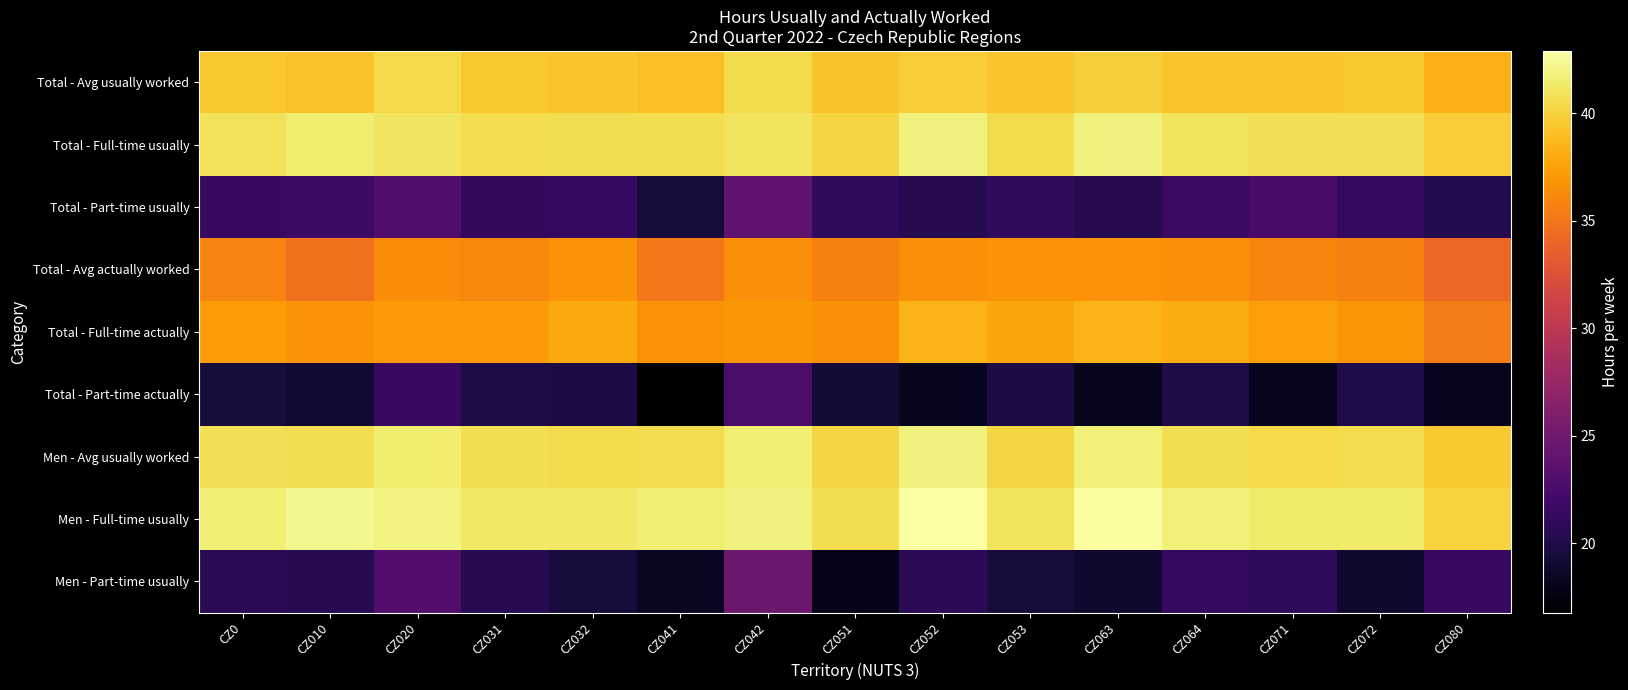

Reading left to right, transcribe all the data shown in this chart.

Total - Avg usually worked: CZ0=39.5	CZ010=39.2	CZ020=40.4	CZ031=39.5	CZ032=39.4	CZ041=39.1	CZ042=40.5	CZ051=39.3	CZ052=39.8	CZ053=39.4	CZ063=39.9	CZ064=39.4	CZ071=39.4	CZ072=39.5	CZ080=38.4
Total - Full-time usually: CZ0=40.9	CZ010=41.5	CZ020=41.2	CZ031=40.6	CZ032=40.7	CZ041=40.7	CZ042=41.0	CZ051=40.2	CZ052=41.8	CZ053=40.5	CZ063=41.8	CZ064=41.0	CZ071=40.9	CZ072=40.8	CZ080=39.7
Total - Part-time usually: CZ0=21.4	CZ010=21.8	CZ020=22.9	CZ031=21.1	CZ032=21.3	CZ041=19.4	CZ042=23.8	CZ051=21.0	CZ052=20.4	CZ053=21.0	CZ063=20.4	CZ064=21.7	CZ071=22.4	CZ072=21.4	CZ080=20.3
Total - Avg actually worked: CZ0=35.8	CZ010=34.7	CZ020=36.3	CZ031=36.0	CZ032=36.7	CZ041=35.1	CZ042=36.5	CZ051=35.7	CZ052=36.6	CZ053=36.7	CZ063=36.6	CZ064=36.6	CZ071=35.9	CZ072=35.7	CZ080=34.1
Total - Full-time actually: CZ0=37.1	CZ010=36.7	CZ020=37.0	CZ031=37.0	CZ032=37.9	CZ041=36.7	CZ042=36.9	CZ051=36.6	CZ052=38.5	CZ053=37.7	CZ063=38.4	CZ064=38.1	CZ071=37.4	CZ072=36.8	CZ080=35.3
Total - Part-time actually: CZ0=19.4	CZ010=19.1	CZ020=21.6	CZ031=19.9	CZ032=19.8	CZ041=16.8	CZ042=22.6	CZ051=19.3	CZ052=18.2	CZ053=19.8	CZ063=18.2	CZ064=20.0	CZ071=18.3	CZ072=20.1	CZ080=18.2
Men - Avg usually worked: CZ0=40.8	CZ010=40.7	CZ020=41.5	CZ031=40.7	CZ032=40.5	CZ041=40.7	CZ042=41.6	CZ051=40.2	CZ052=41.8	CZ053=40.2	CZ063=41.8	CZ064=40.7	CZ071=40.4	CZ072=40.6	CZ080=39.6
Men - Full-time usually: CZ0=41.6	CZ010=42.3	CZ020=42.0	CZ031=41.2	CZ032=41.3	CZ041=41.6	CZ042=41.9	CZ051=40.7	CZ052=42.9	CZ053=41.0	CZ063=42.8	CZ064=41.8	CZ071=41.4	CZ072=41.4	CZ080=40.1
Men - Part-time usually: CZ0=20.7	CZ010=20.4	CZ020=23.1	CZ031=20.4	CZ032=19.5	CZ041=18.4	CZ042=24.7	CZ051=18.0	CZ052=20.7	CZ053=19.5	CZ063=19.0	CZ064=21.2	CZ071=20.9	CZ072=19.0	CZ080=21.6